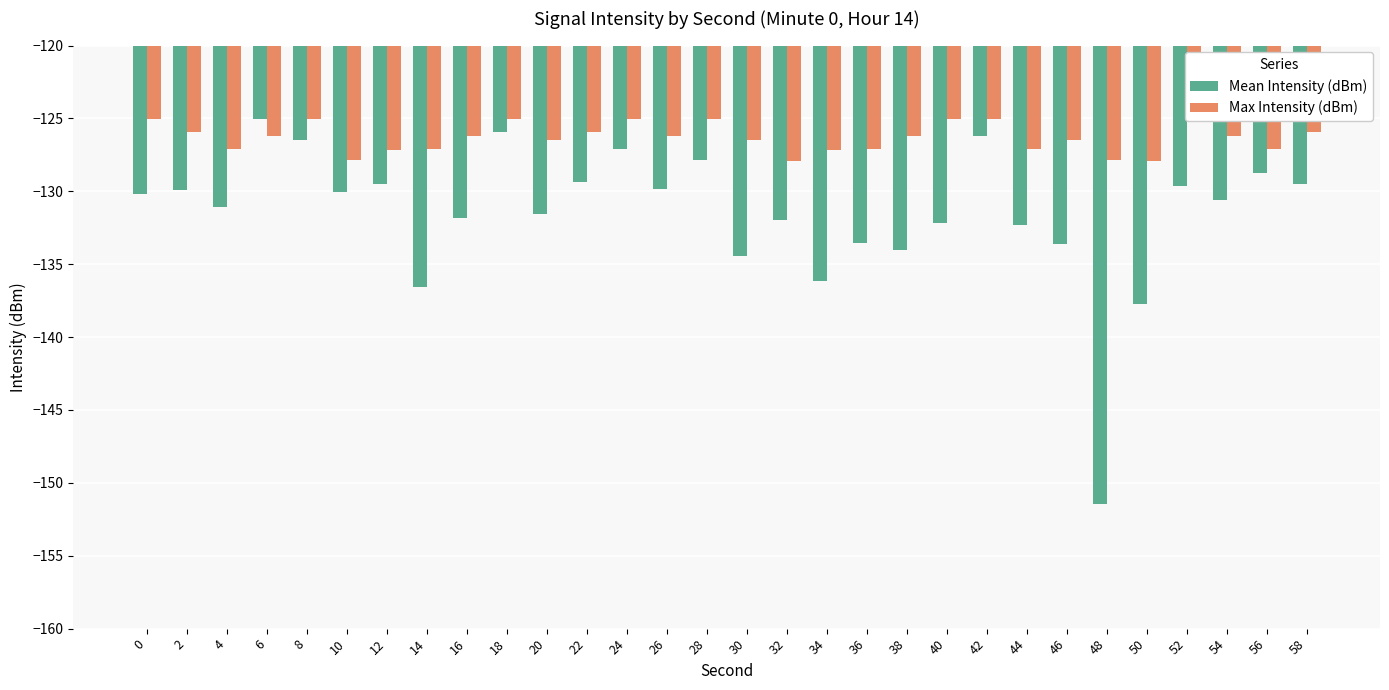

Is the value of Mean Intensity (dBm) at 28 greater than the value of Max Intensity (dBm) at 40?

No